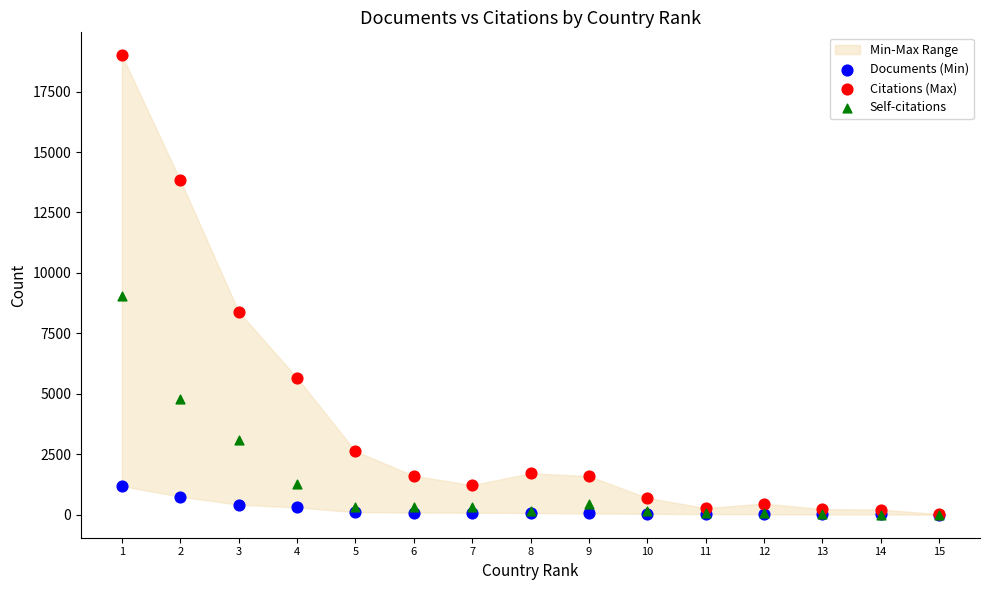

Across all series, what Y value is closest to 9500?

9043